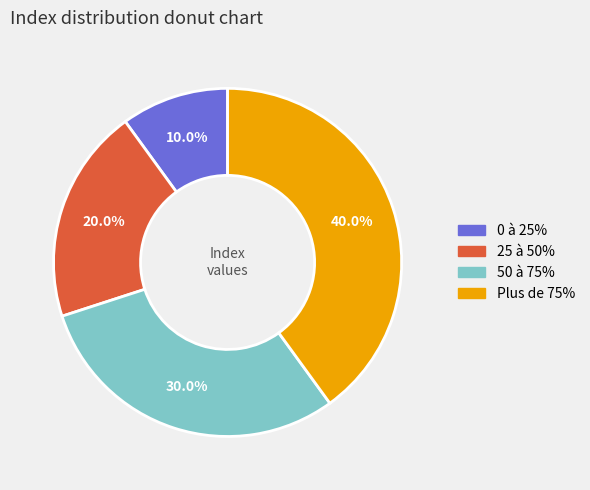

Does Plus de 75% account for over 50% of the chart?

No